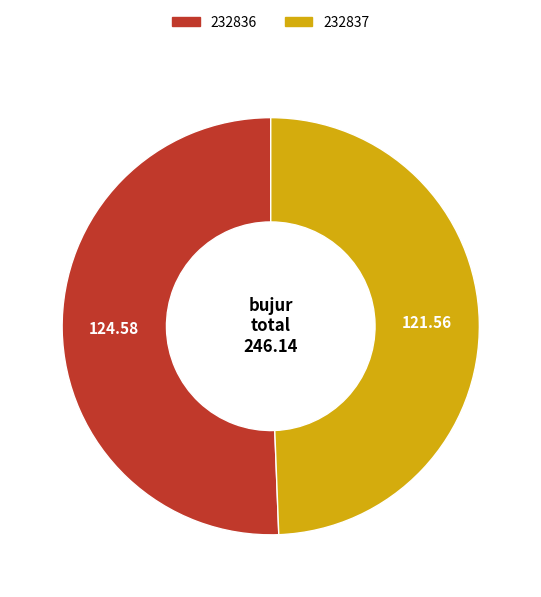

What is the ratio of the value at 232837 to the value at 232836?

1.0